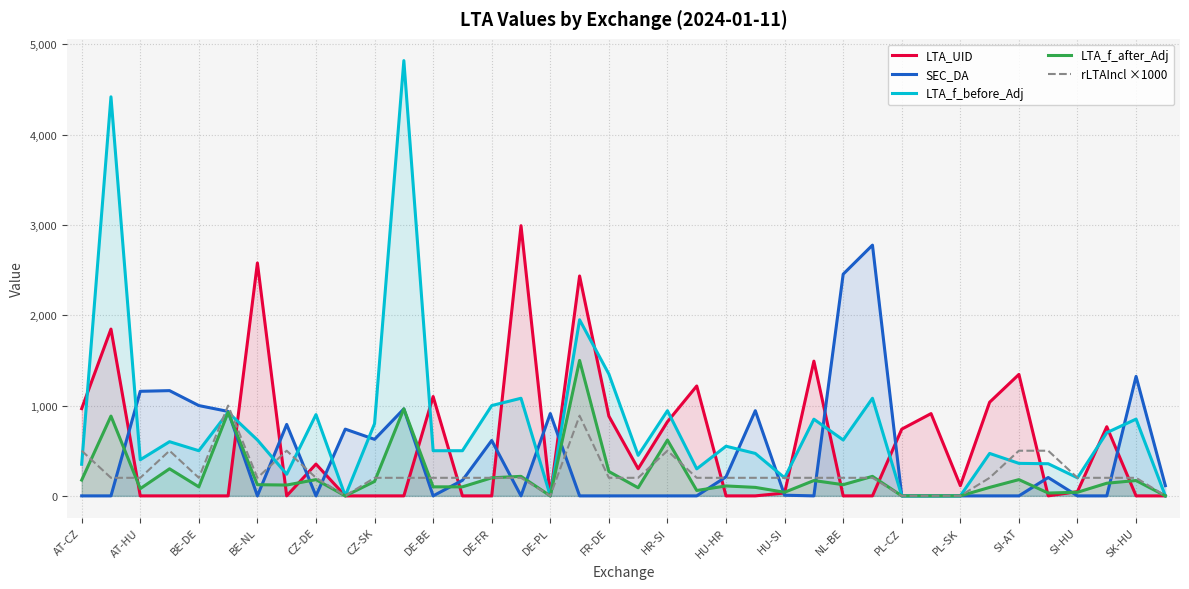

How many values in the SEC_DA series are below 7?

19